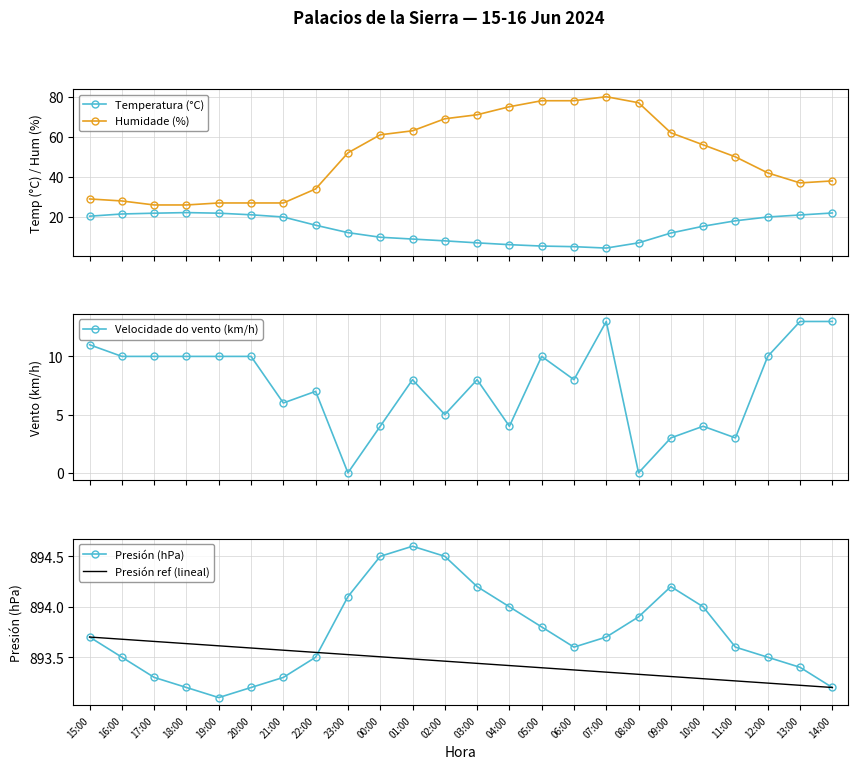

How many lines are shown in the chart?

5